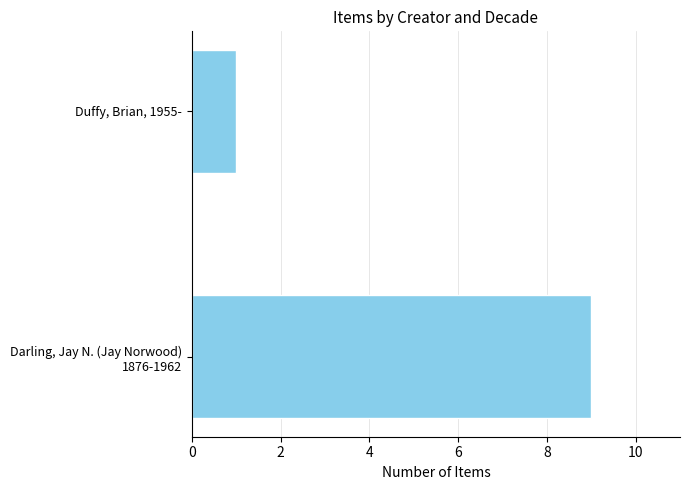

Reading top to bottom, list all the values displayed in this chart.

1	9